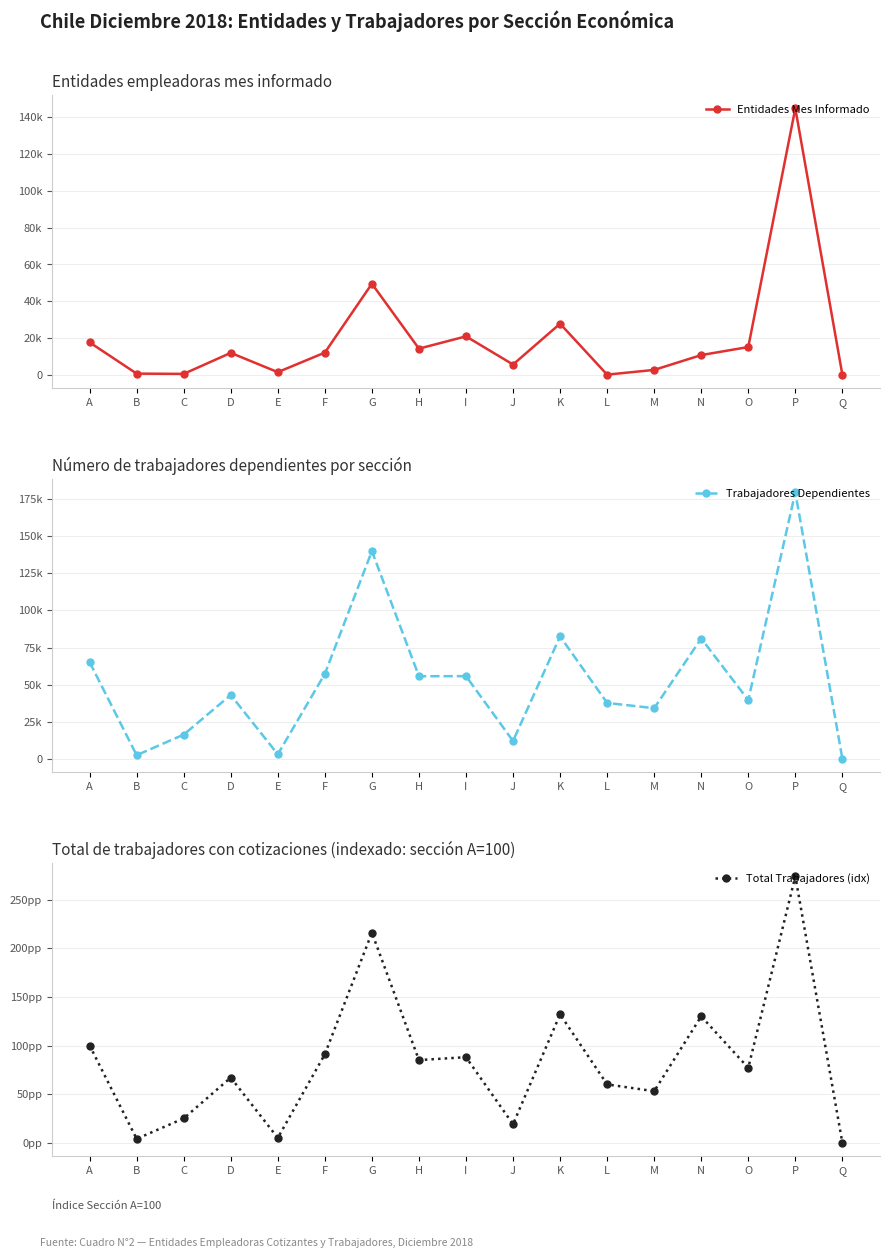

What is the average value of the Trabajadores Dependientes series?

53369